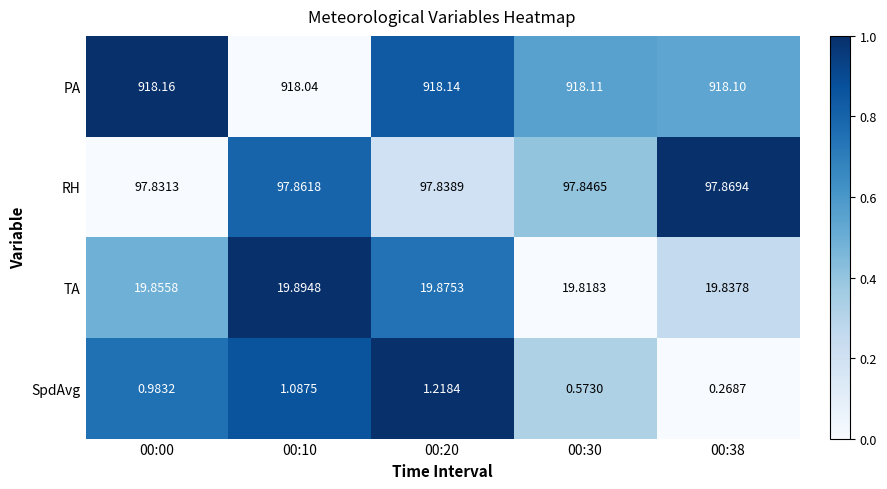

Which series changed the most between 00:00 and 00:30?

SpdAvg